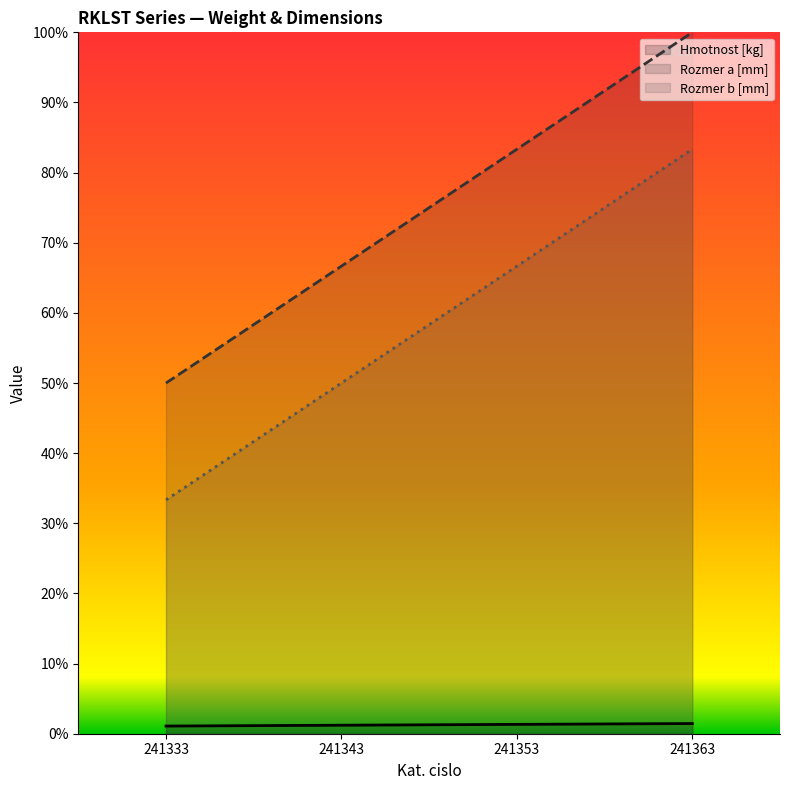

Is it true that Rozmer b [mm] equals 0.7 at 241343?

False